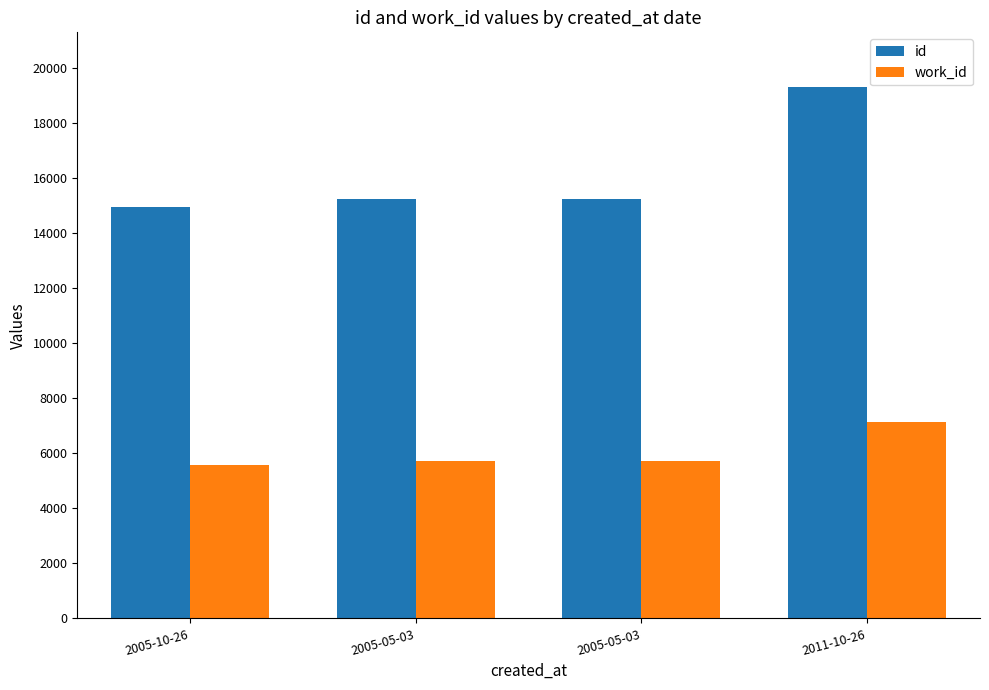

What is the difference between the maximum and minimum values in the id series?

4350